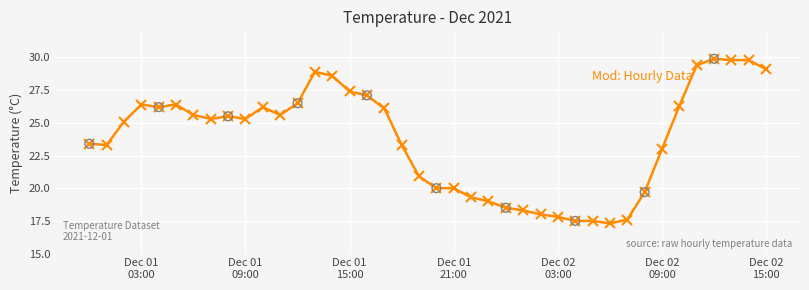

What is the smallest value displayed?

17.3